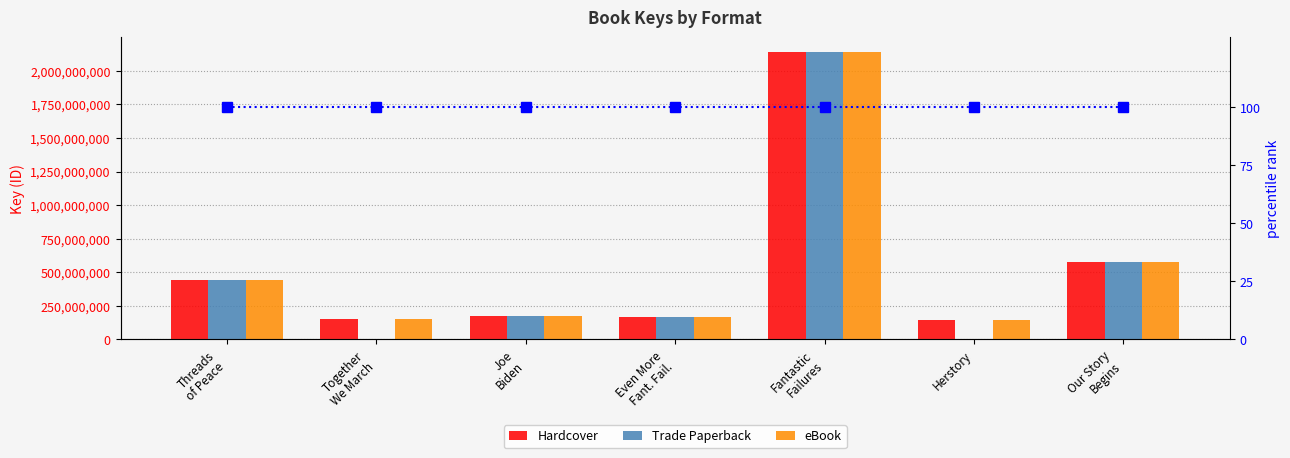

True or false: Trade Paperback has a value of 307047638.3 at Joe
Biden.

False